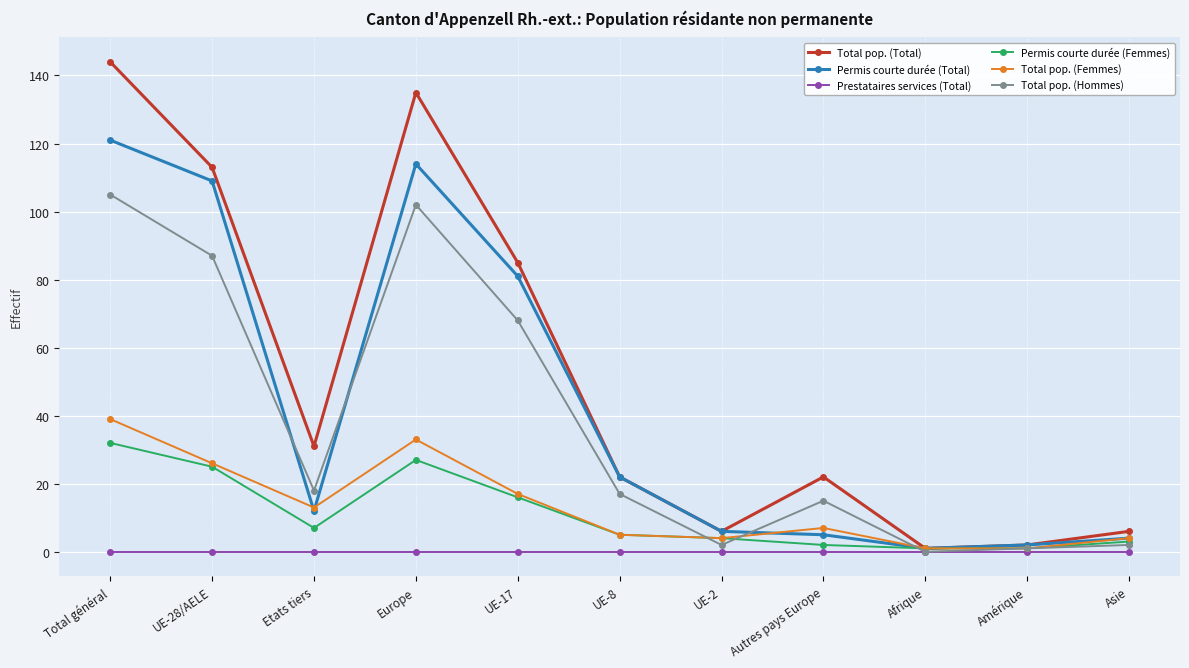

What is the highest value of the Total pop. (Total) series?

144